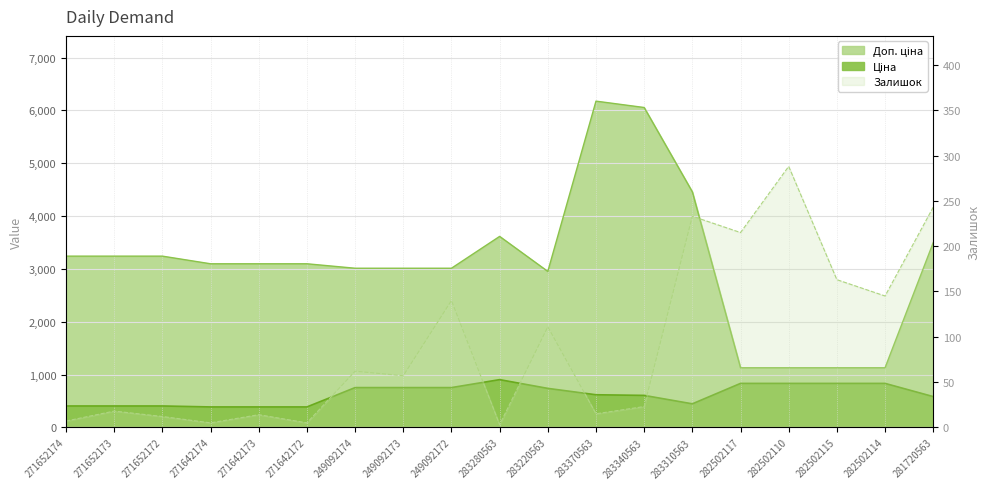

True or false: Ціна and Доп. ціна intersect in this chart.

False